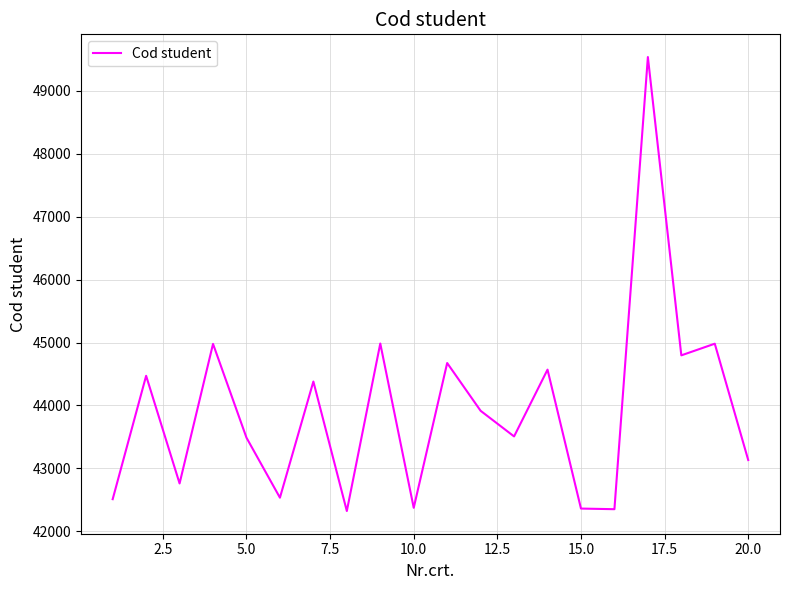

What is the difference between the maximum and minimum values?

7212